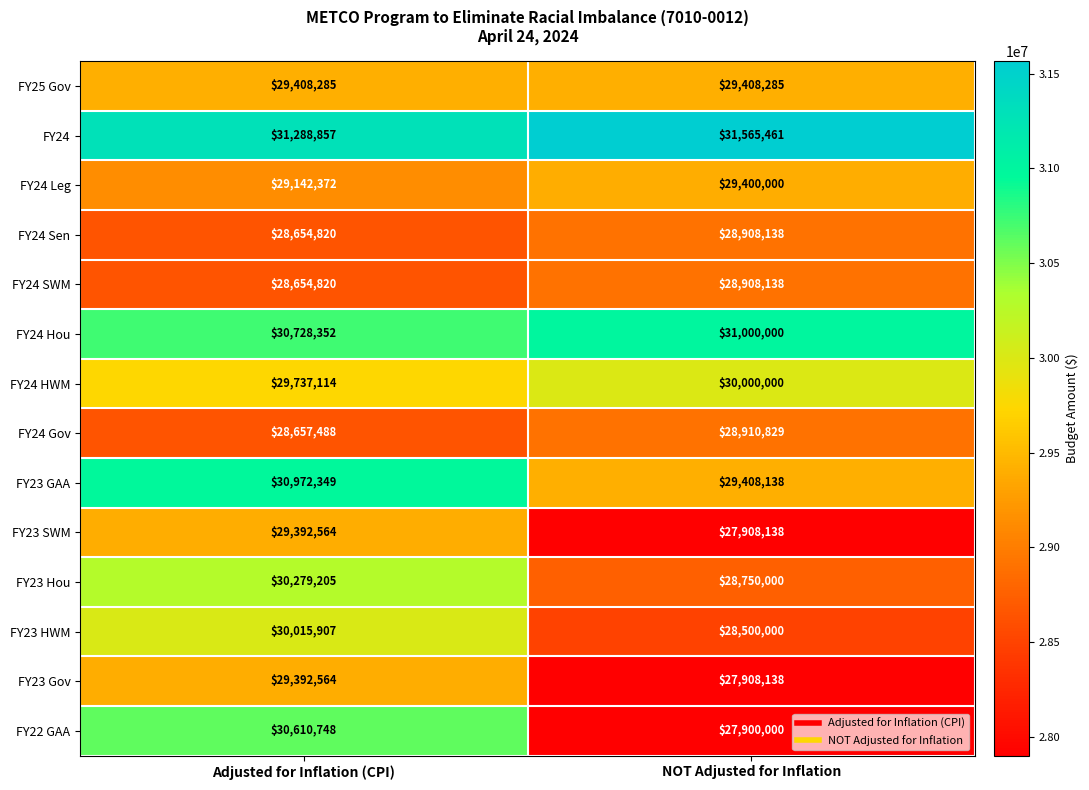

Which category has the lowest value in the FY24 HWM series?

Adjusted for Inflation (CPI)